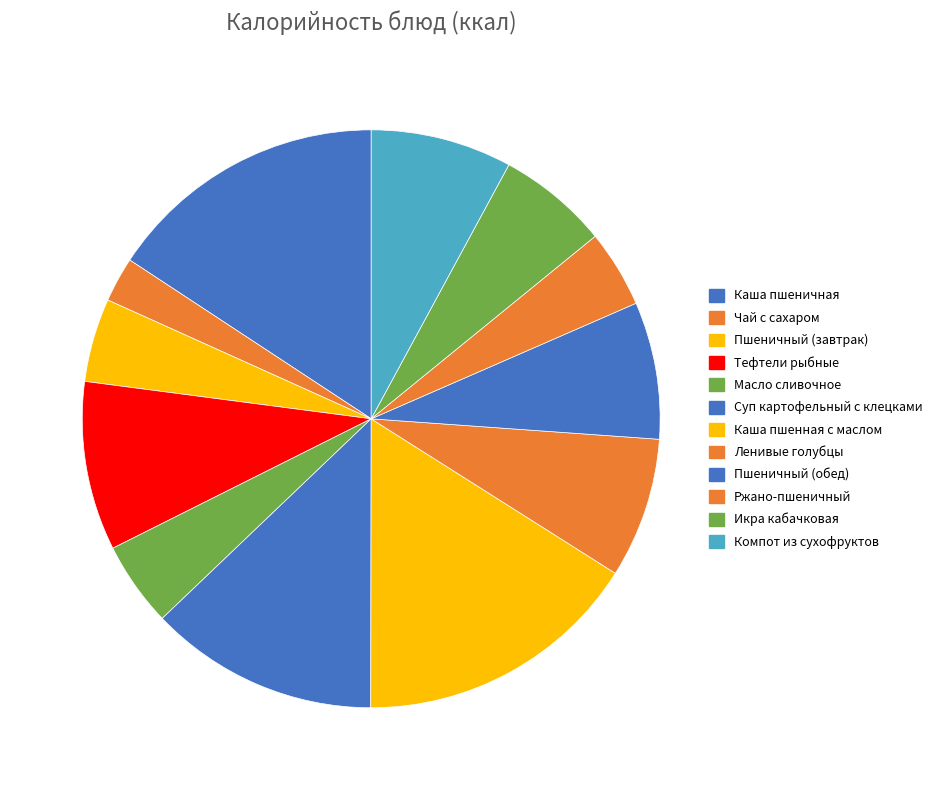

Is it true that Ленивые голубцы is 8% of the pie?

True